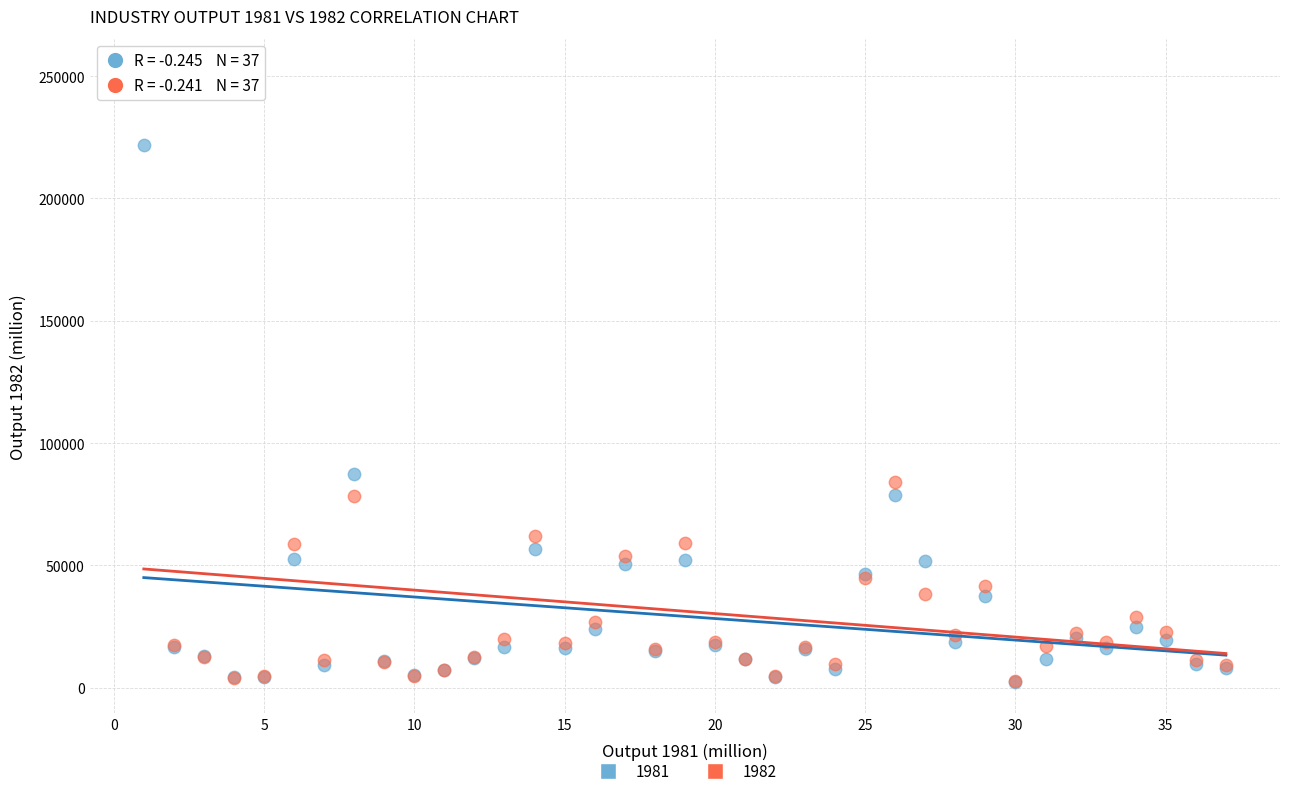

Across all series, what Y value is closest to 127530?

87344.3